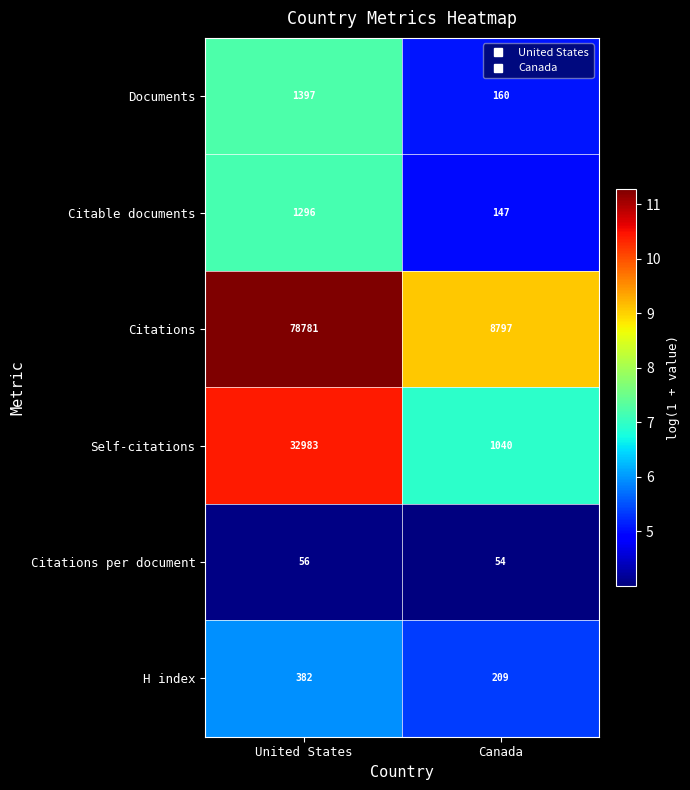

Which series has the largest total across all categories?

Citations